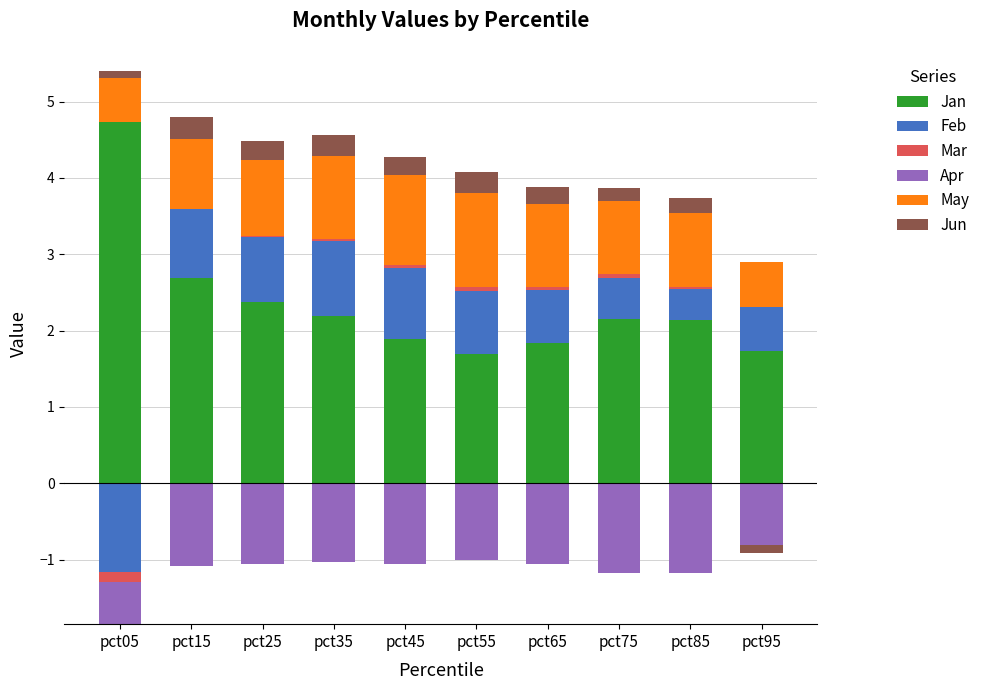

At which label does May reach its minimum?

pct05